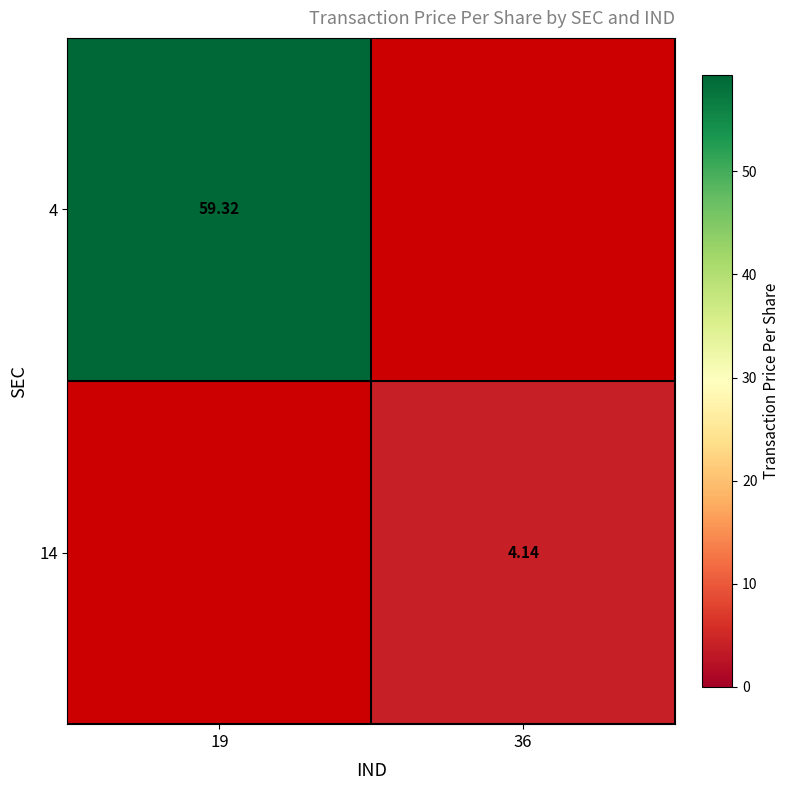

At which label does 14 first exceed 4?

36